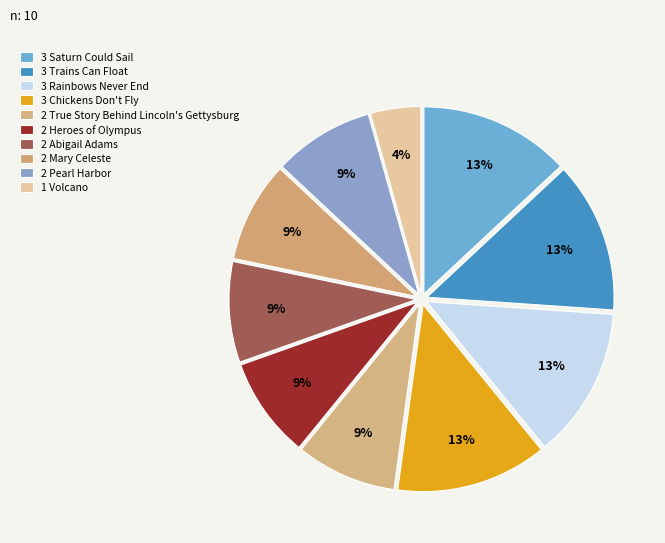

How many slices are in this pie chart?

10